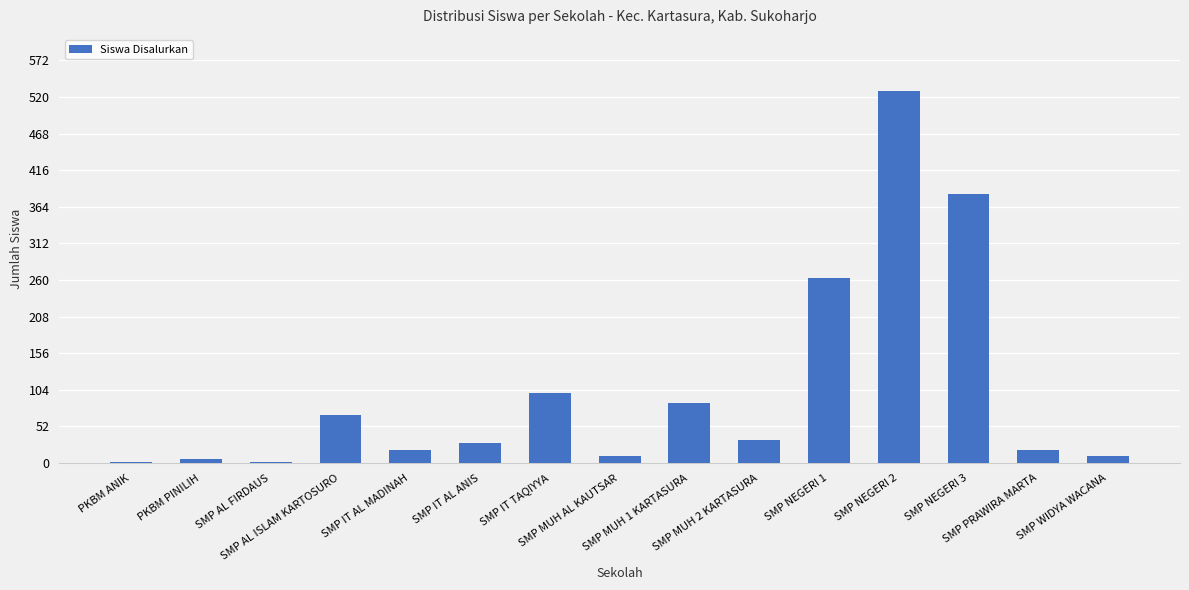

What is the greatest value displayed?

529